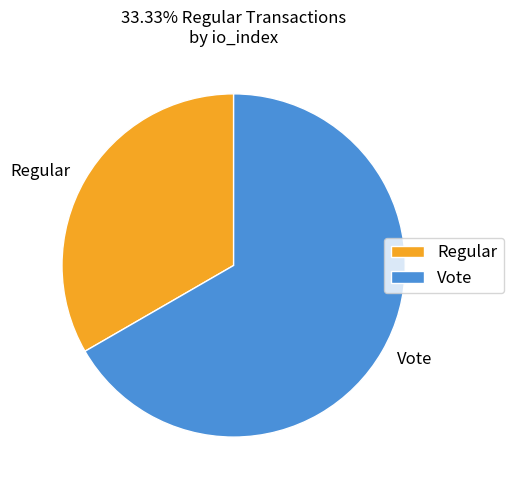

The Vote slice represents 67% of the pie. True or false?

True